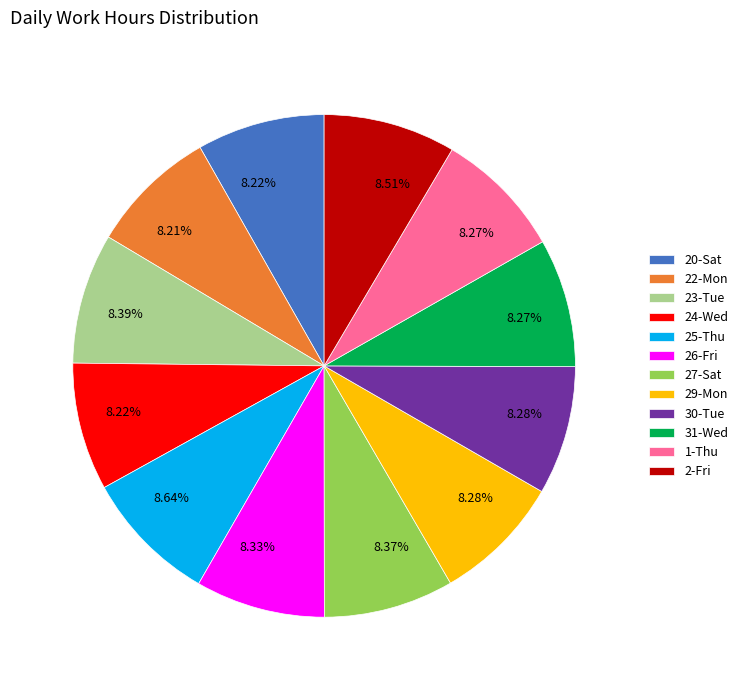

The 20-Sat slice represents 8% of the pie. True or false?

True